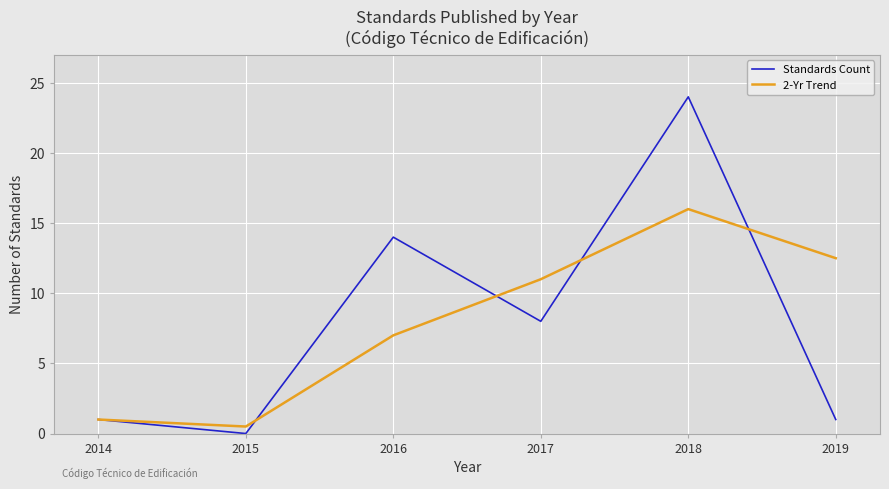

Reading right to left, extract all data points from this chart.

Standards Count: 2019=1.0	2018=24.0	2017=8.0	2016=14.0	2015=0.0	2014=1.0
2-Yr Trend: 2019=12.5	2018=16.0	2017=11.0	2016=7.0	2015=0.5	2014=1.0